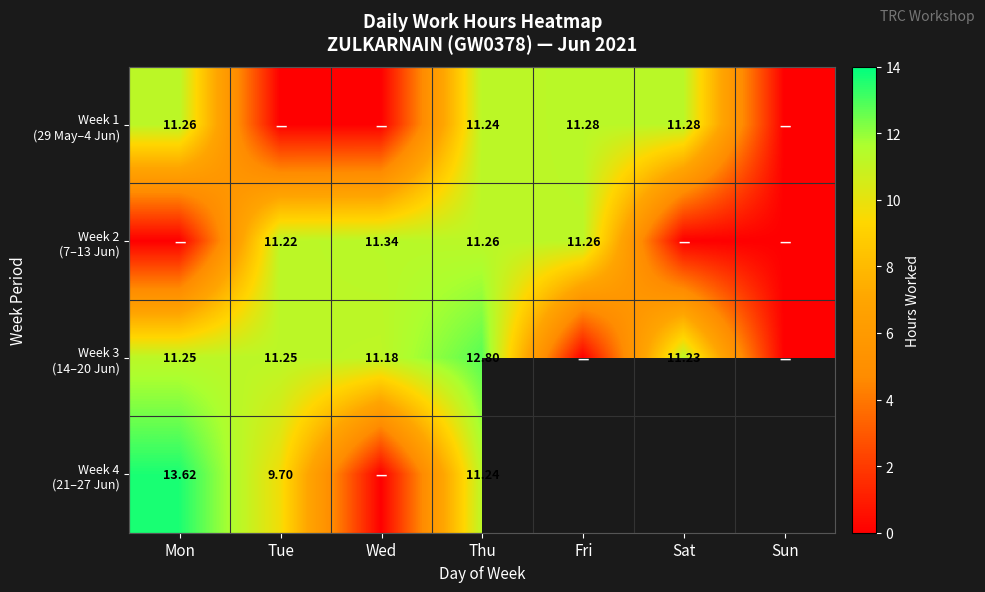

At how many categories does at least one series exceed 10?

6